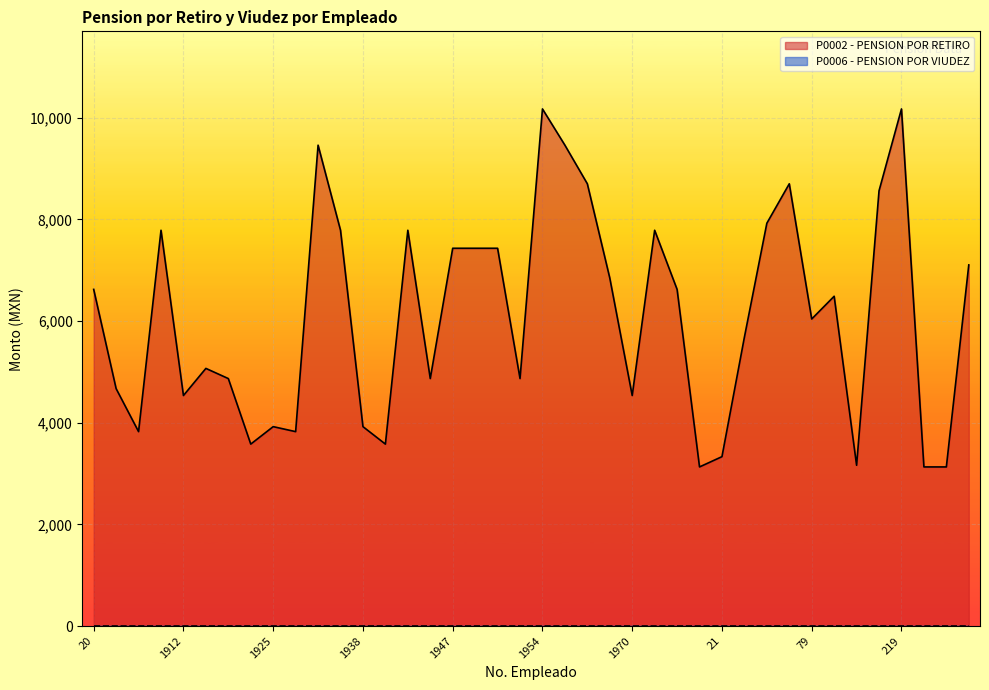

What is the label of the 18th point from the right?

1963